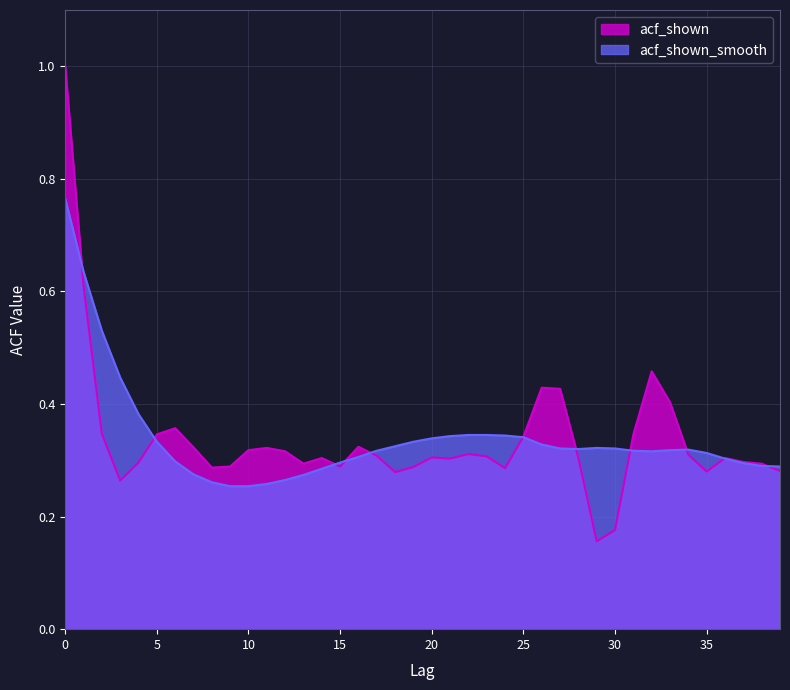

What is the sum of all acf_shown values?

13.5